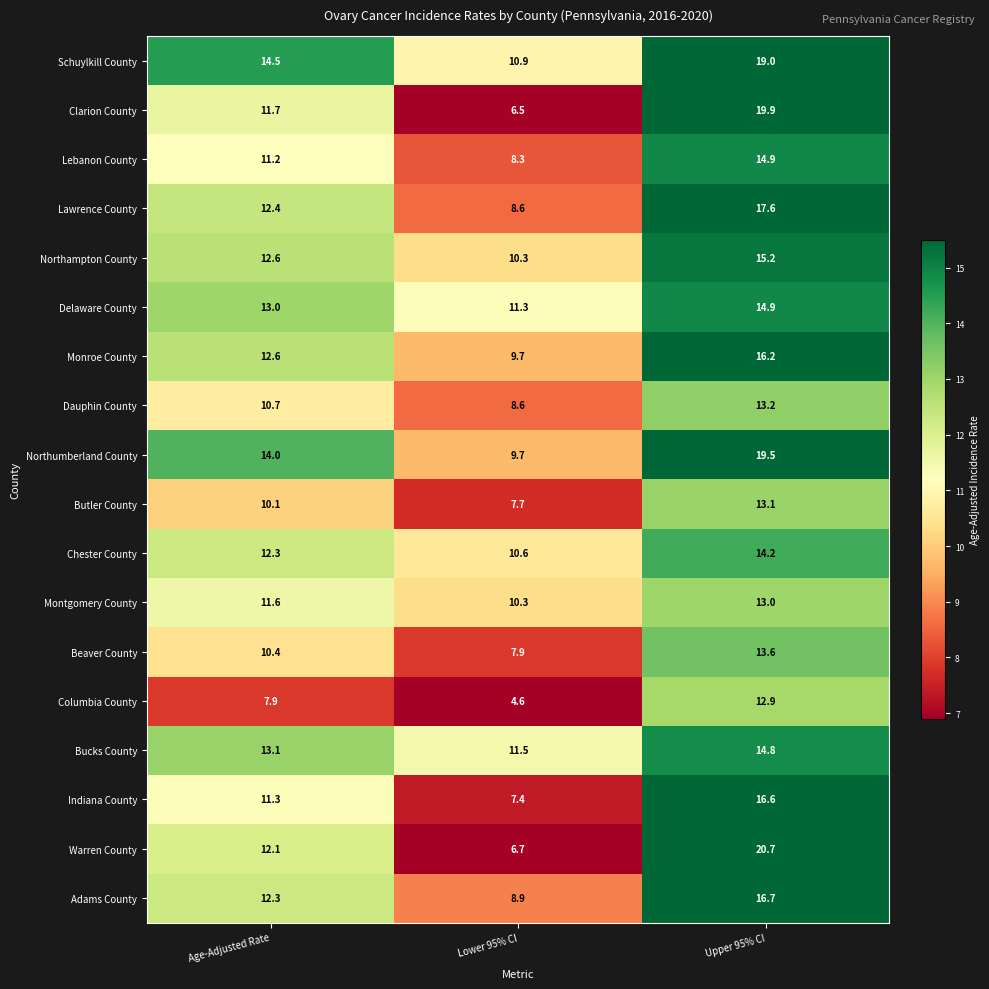

At which category is the sum across all series the highest?

Upper 95% CI